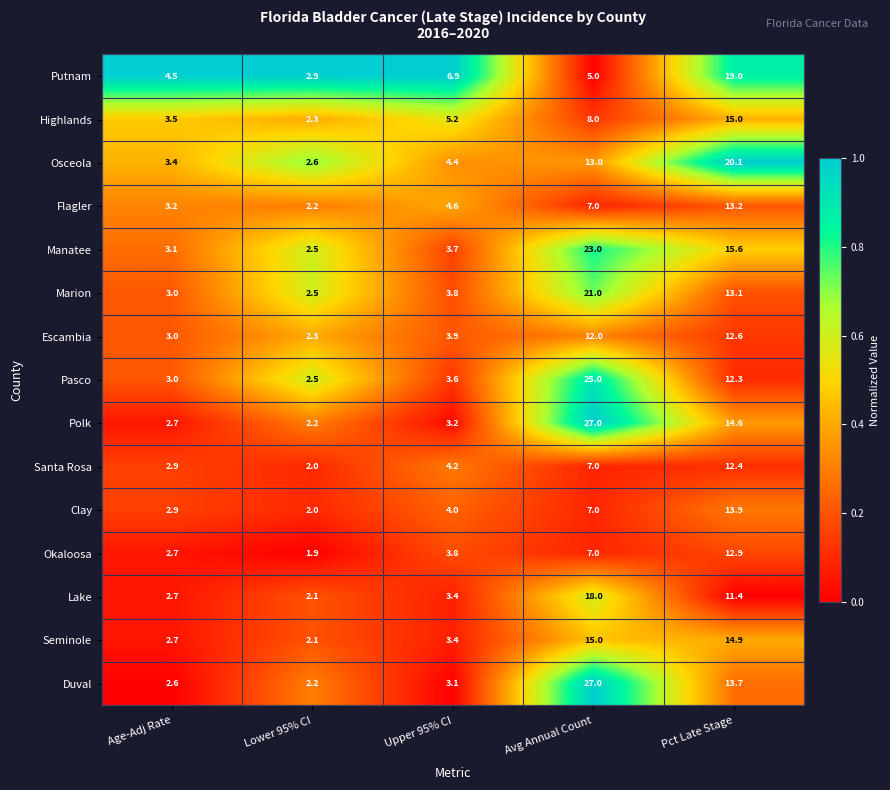

What is the spread (max minus min) of values at Avg Annual Count?

22.0